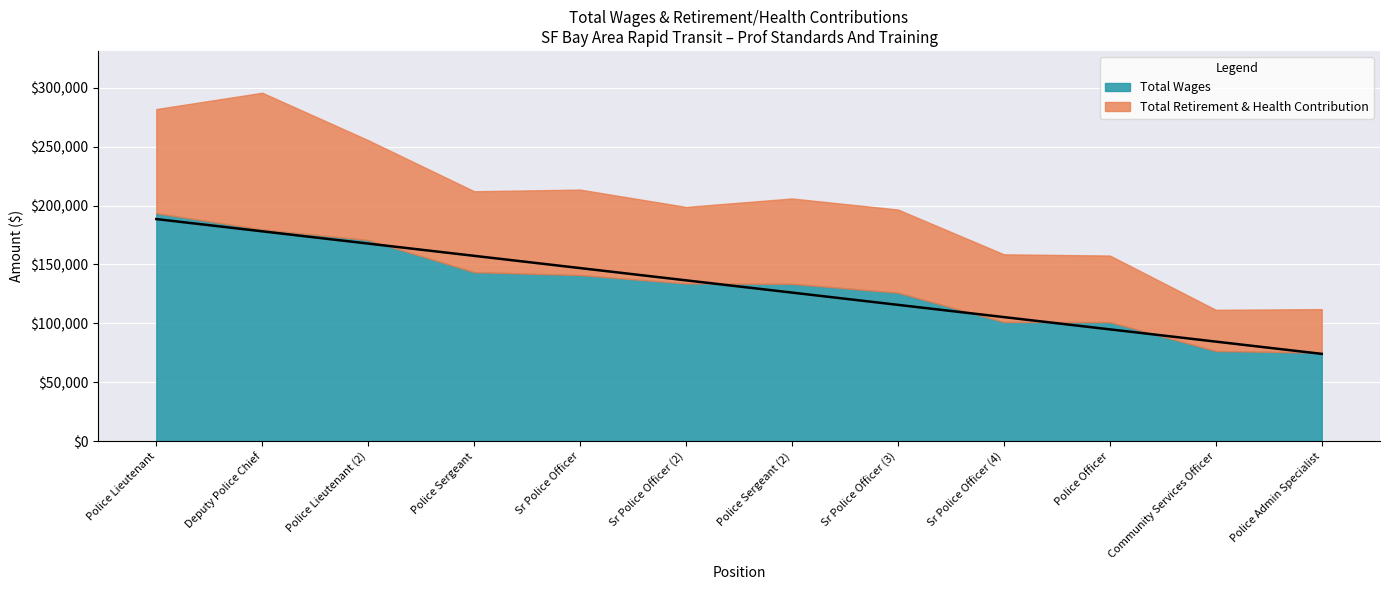

What is the label of the 10th point from the left?

Police Officer